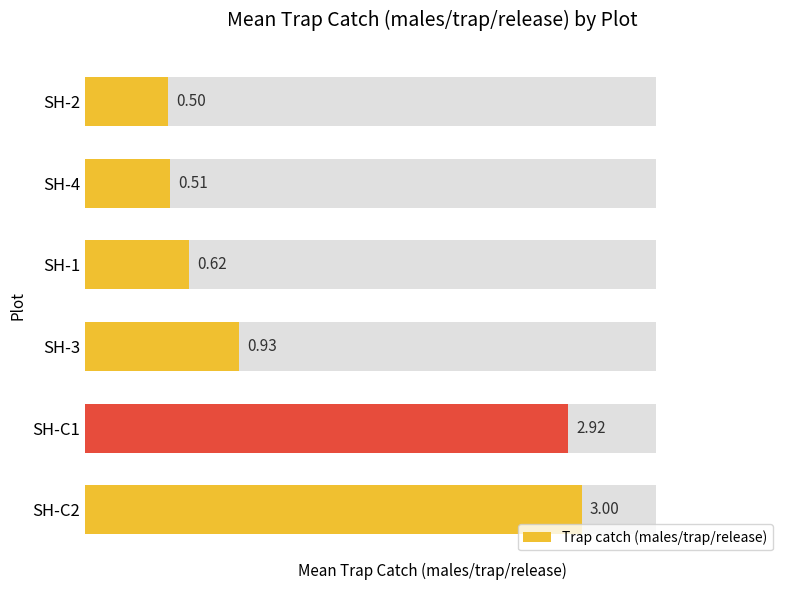

The value at SH-4 is 0.5. True or false?

True